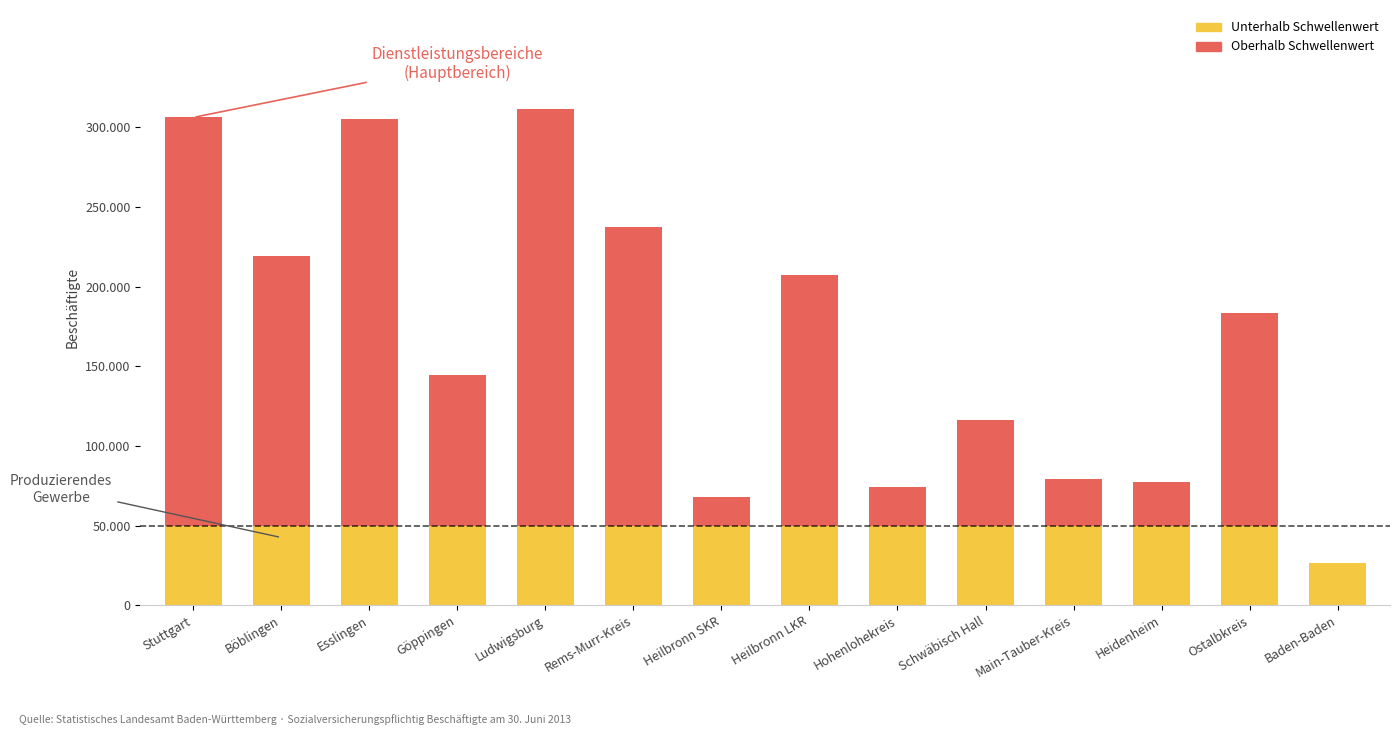

What is the lowest value of the Dienstleistungsbereiche (G-U) series?

13319